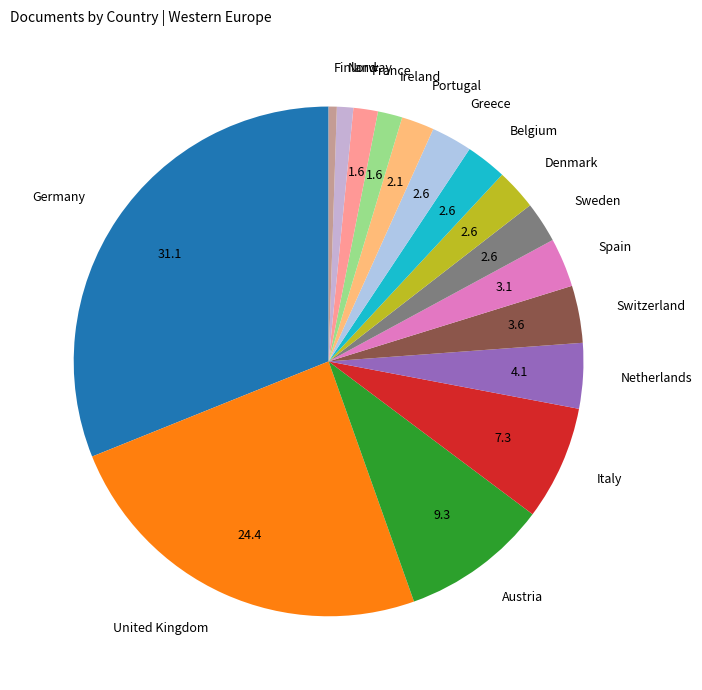

Is there any slice that represents more than half of the pie?

No